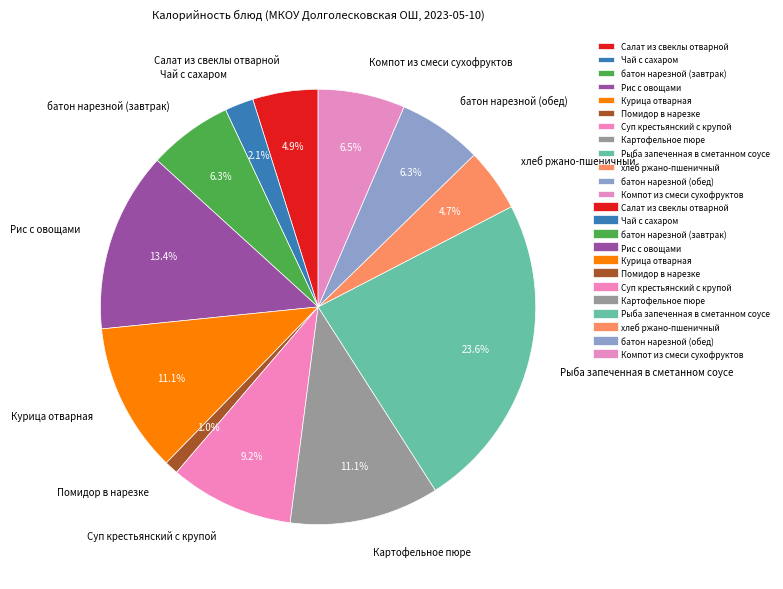

What percentage do Суп крестьянский с крупой and Рис с овощами together represent?

22.6%